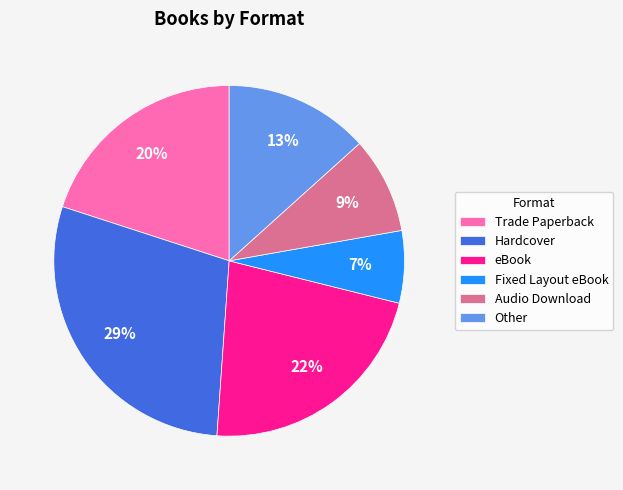

Is there any slice that represents more than half of the pie?

No